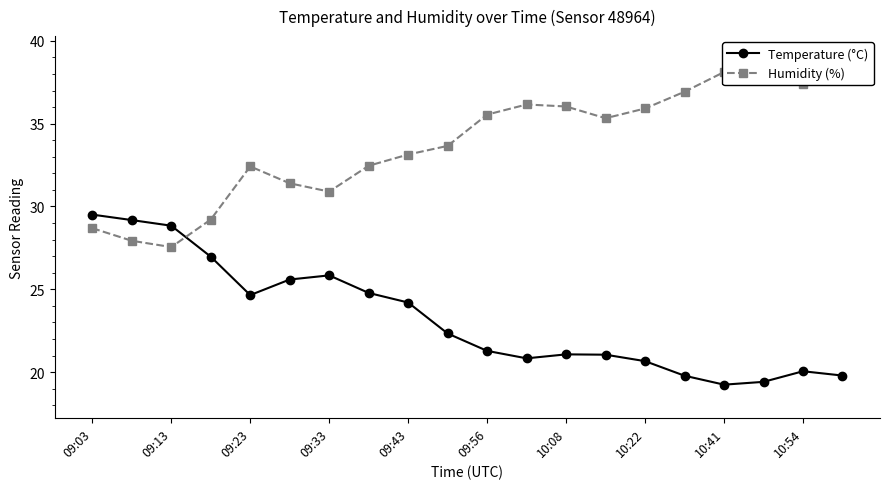

What are all the series names shown in the legend?

Temperature (°C), Humidity (%)